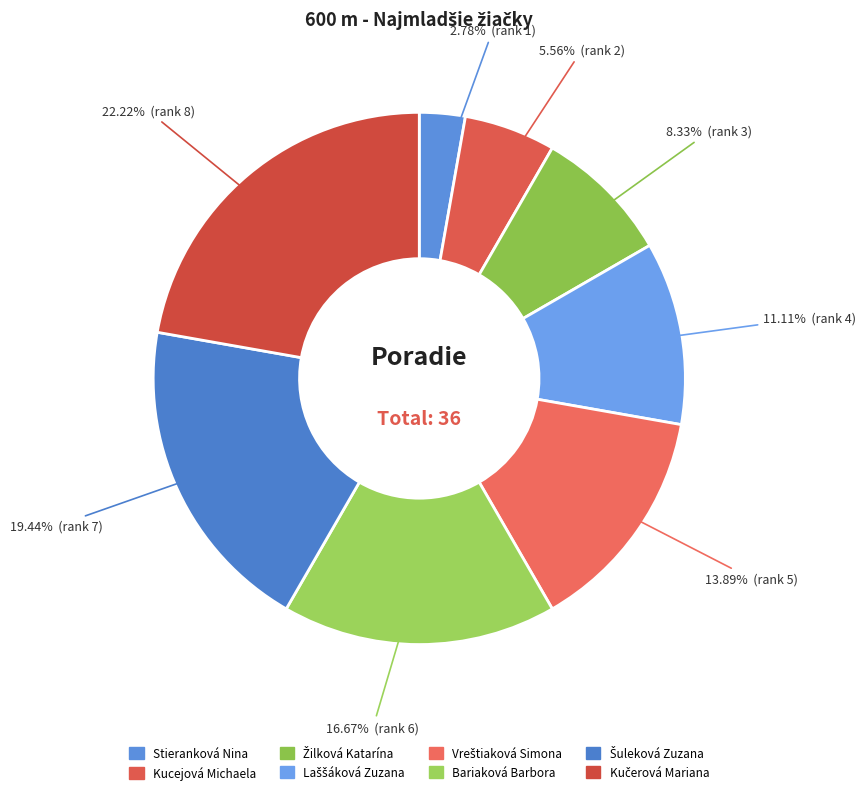

True or false: Stieranková Nina accounts for 16% of the total.

False